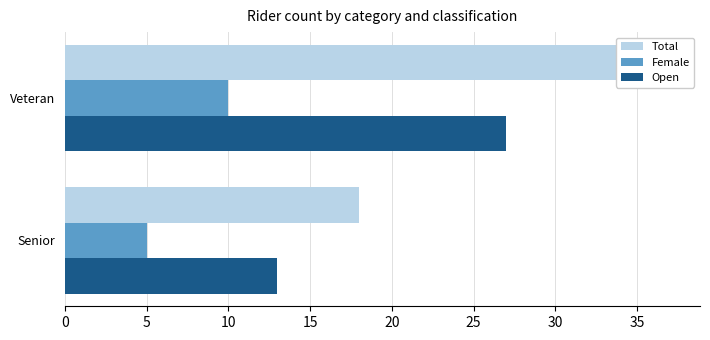

What is the sum of the Open values at Veteran and Senior?

40